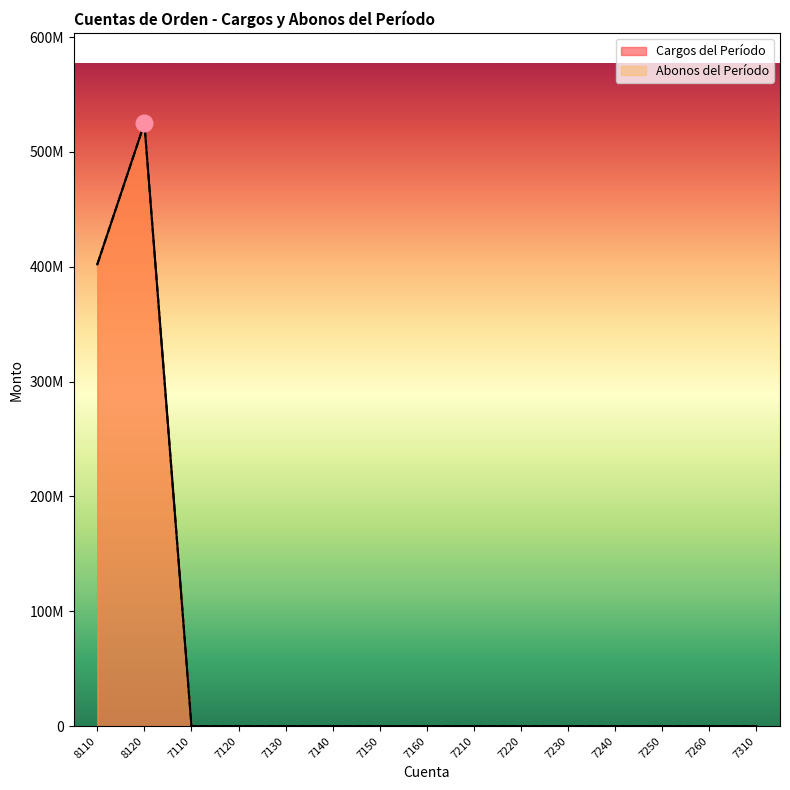

At which label does Abonos del Período reach its minimum?

7110